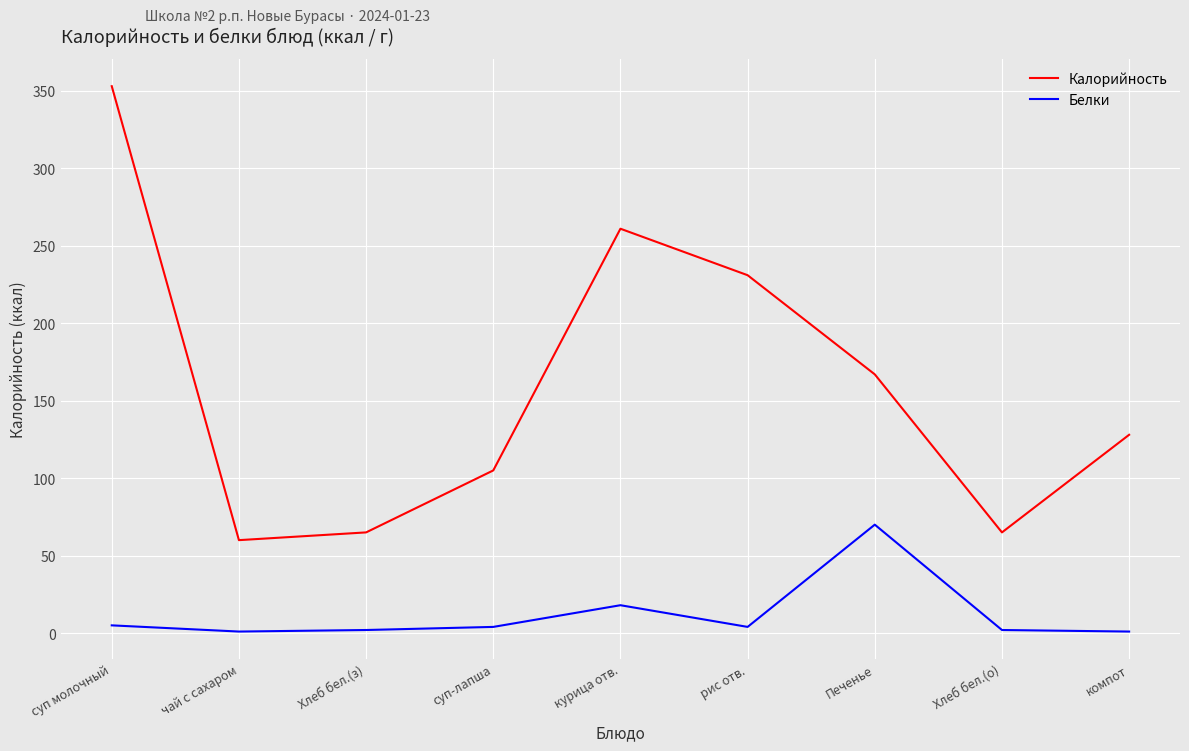

Rank the series by their average value, from highest to lowest.

Калорийность, Белки